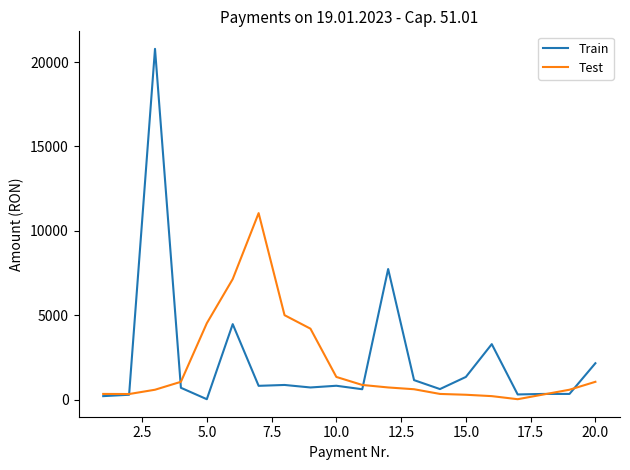

Which series has the largest total across all categories?

Train